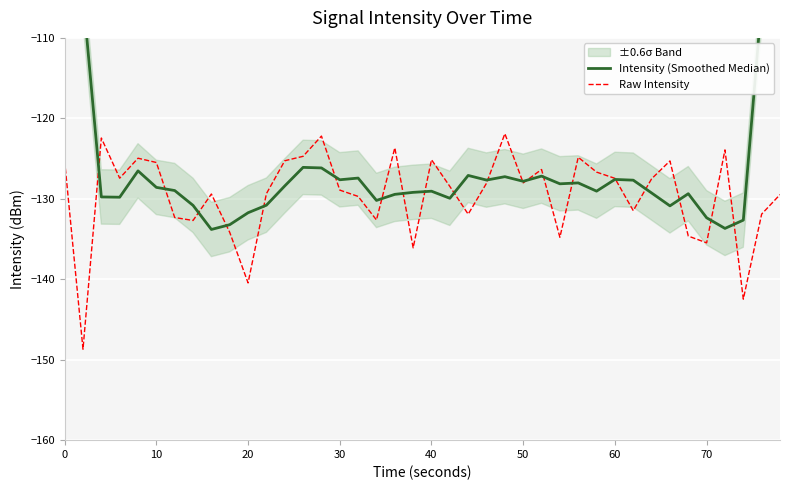

The value of Raw Intensity at 40 is -174.1. True or false?

False